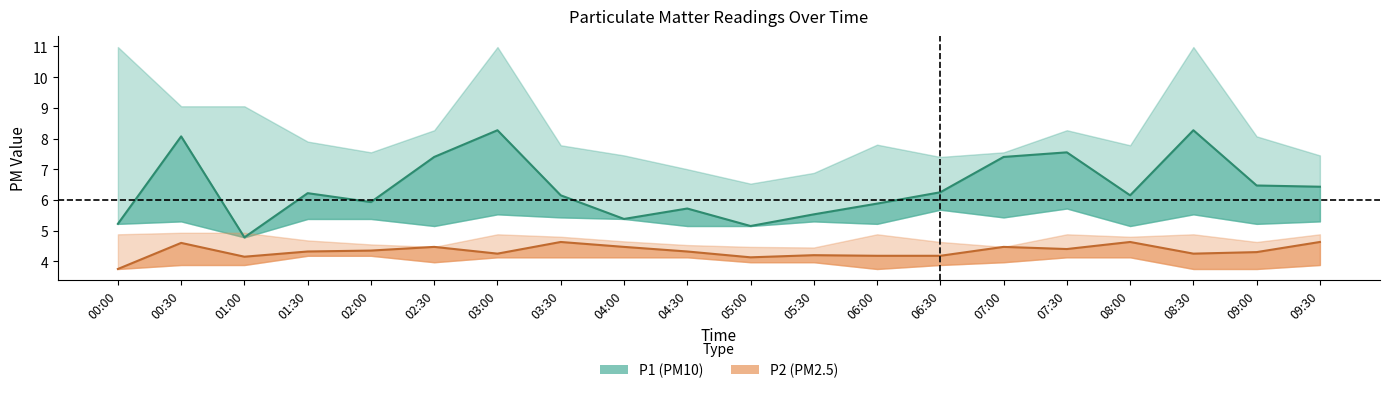

In P2, how many points are higher than both neighbors (excluding endpoints)?

6